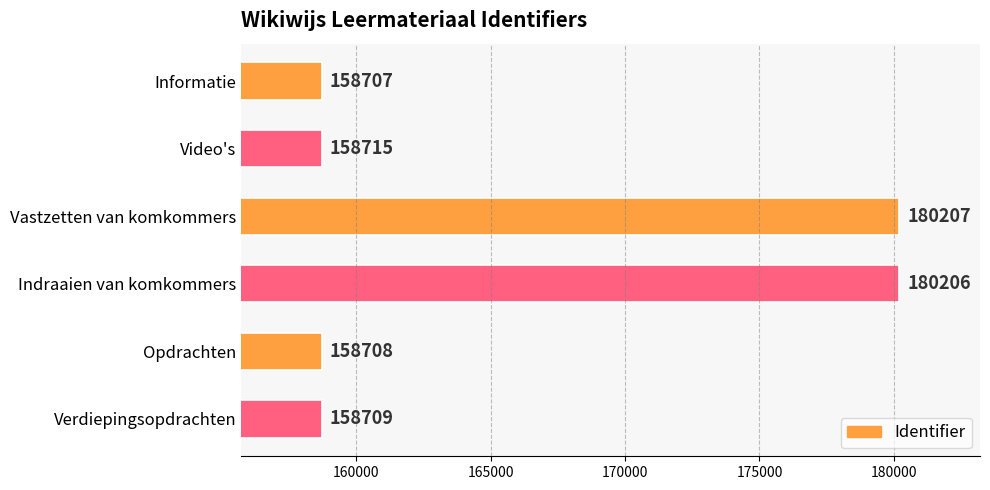

List the labels in order of value, largest first.

Vastzetten van komkommers, Indraaien van komkommers, Video's, Verdiepingsopdrachten, Opdrachten, Informatie